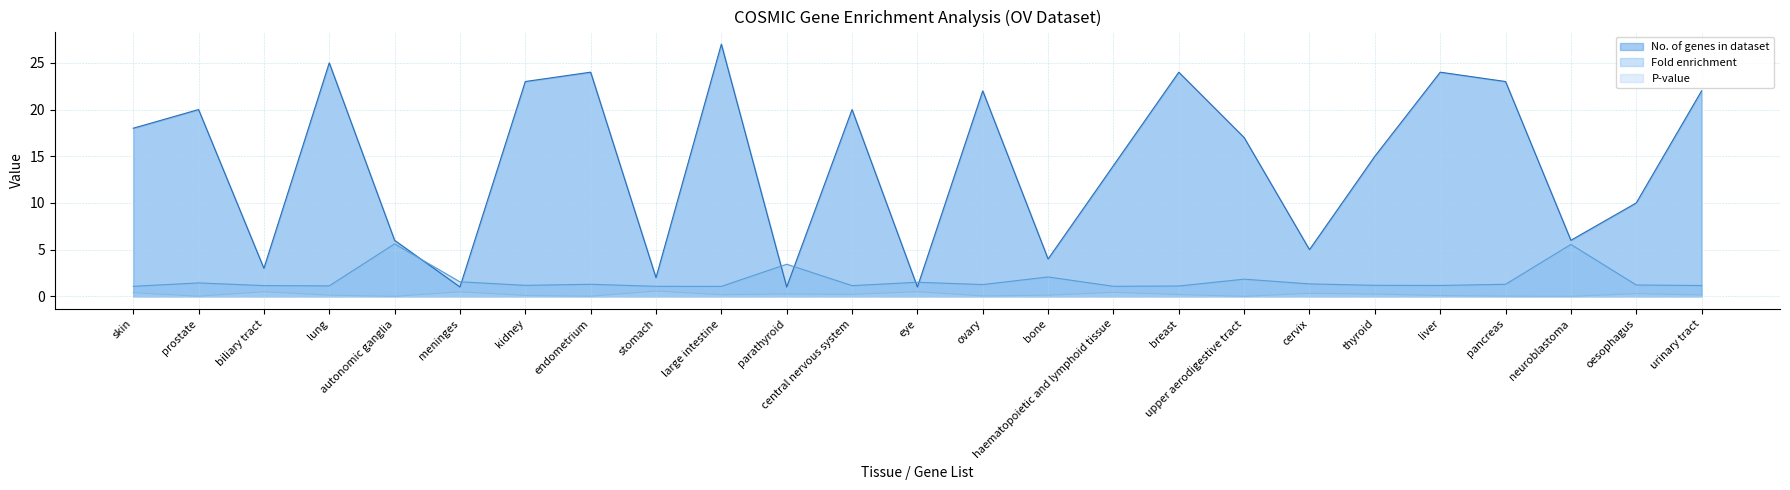

True or false: No. of genes in dataset and P-value cross at least once.

False